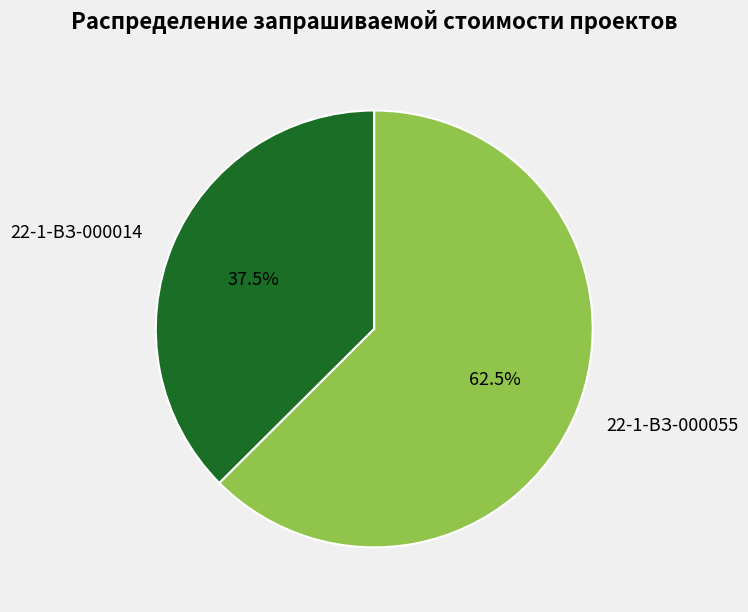

Do 22-1-ВЗ-000014 and 22-1-ВЗ-000055 together represent more than half of the pie?

Yes